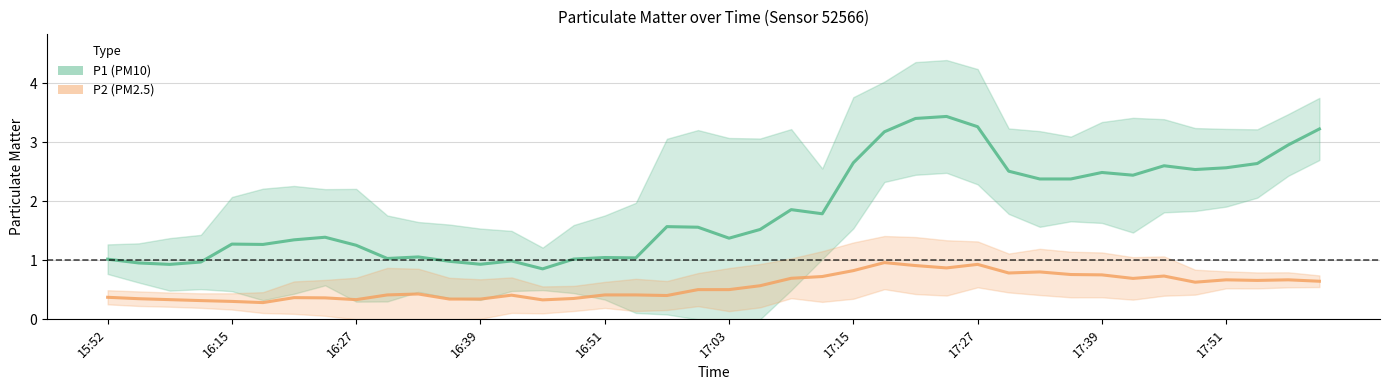

Count the number of categories in the chart.

40